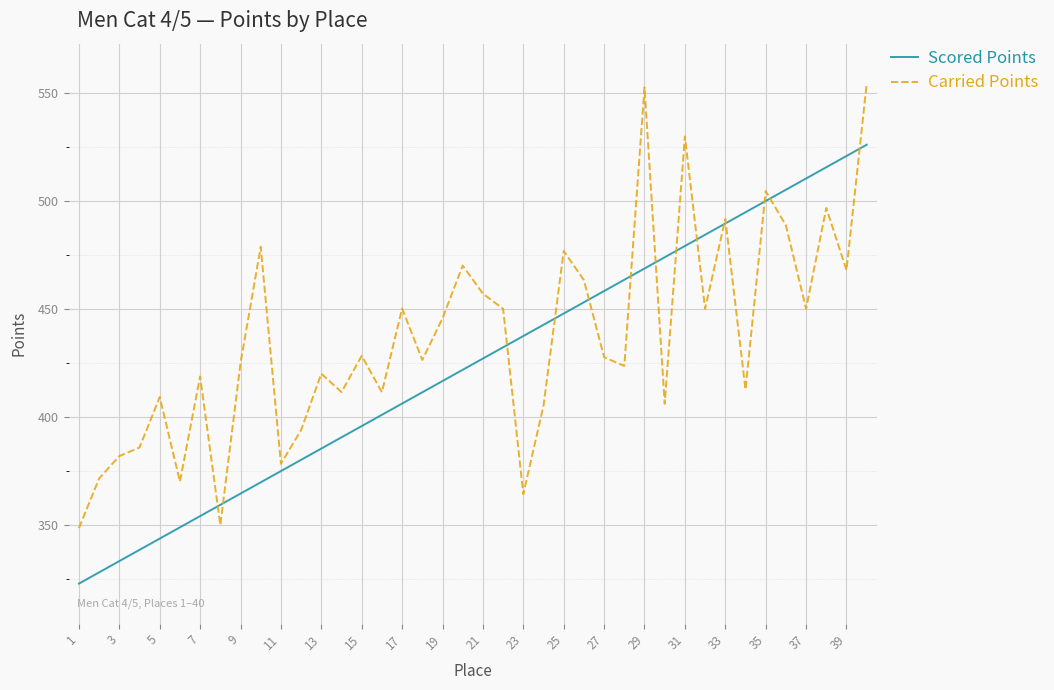

At how many categories does at least one series exceed 389?

33